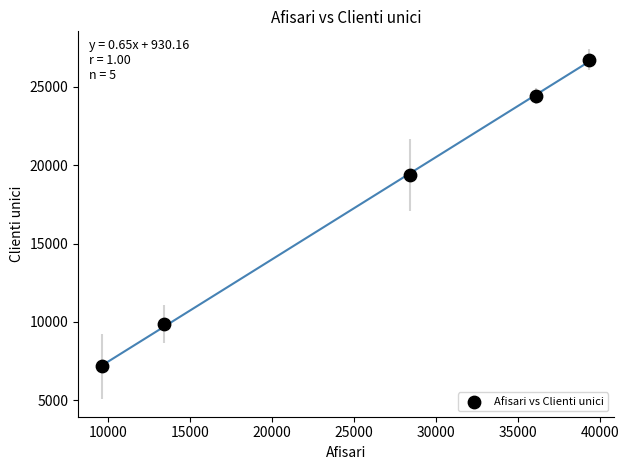

What Y value in the scatter plot is closest to 16953?

19362.8